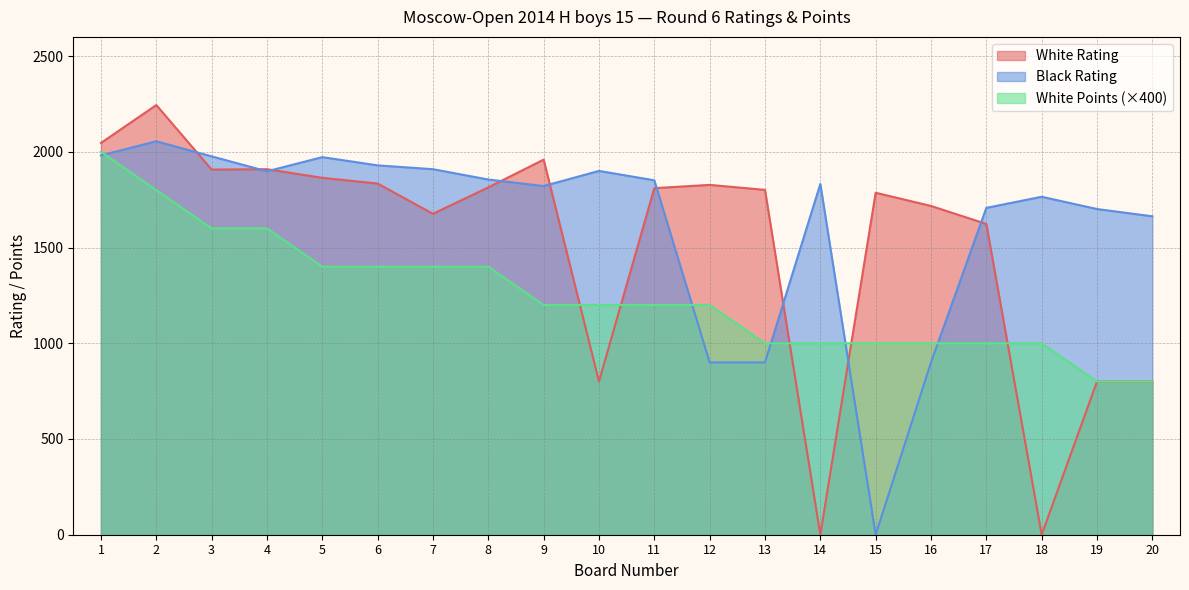

At which label is White Points closest to 1400?

5